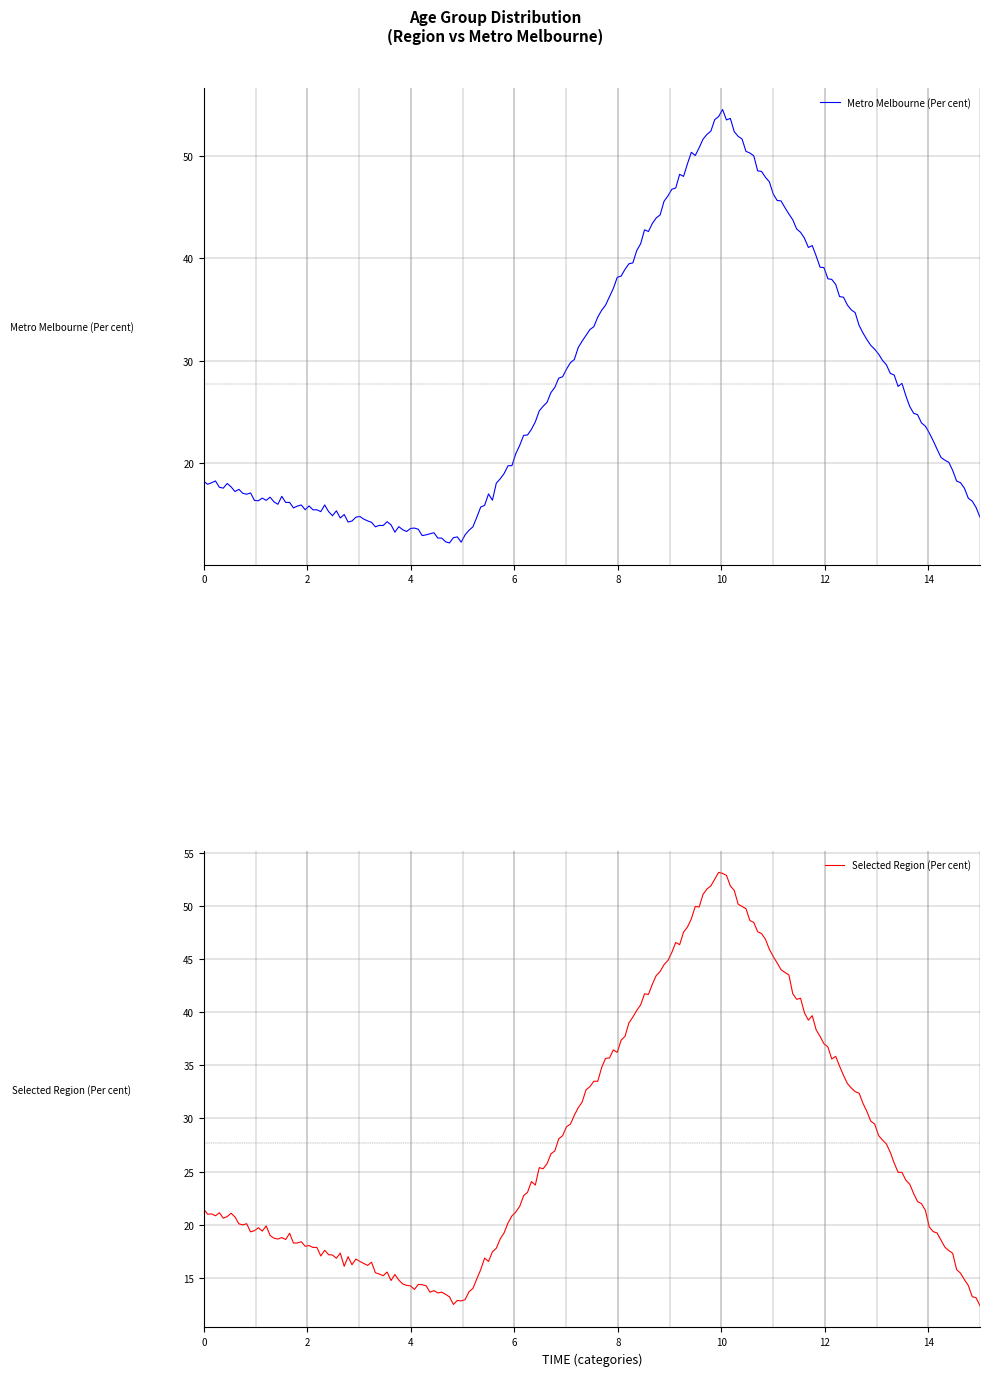

Reading left to right, transcribe all the data shown in this chart.

Metro Melbourne (Per cent): 18.1	12.3	54.6	15.1
Selected Region (Per cent): 21.4	12.8	53.5	12.4